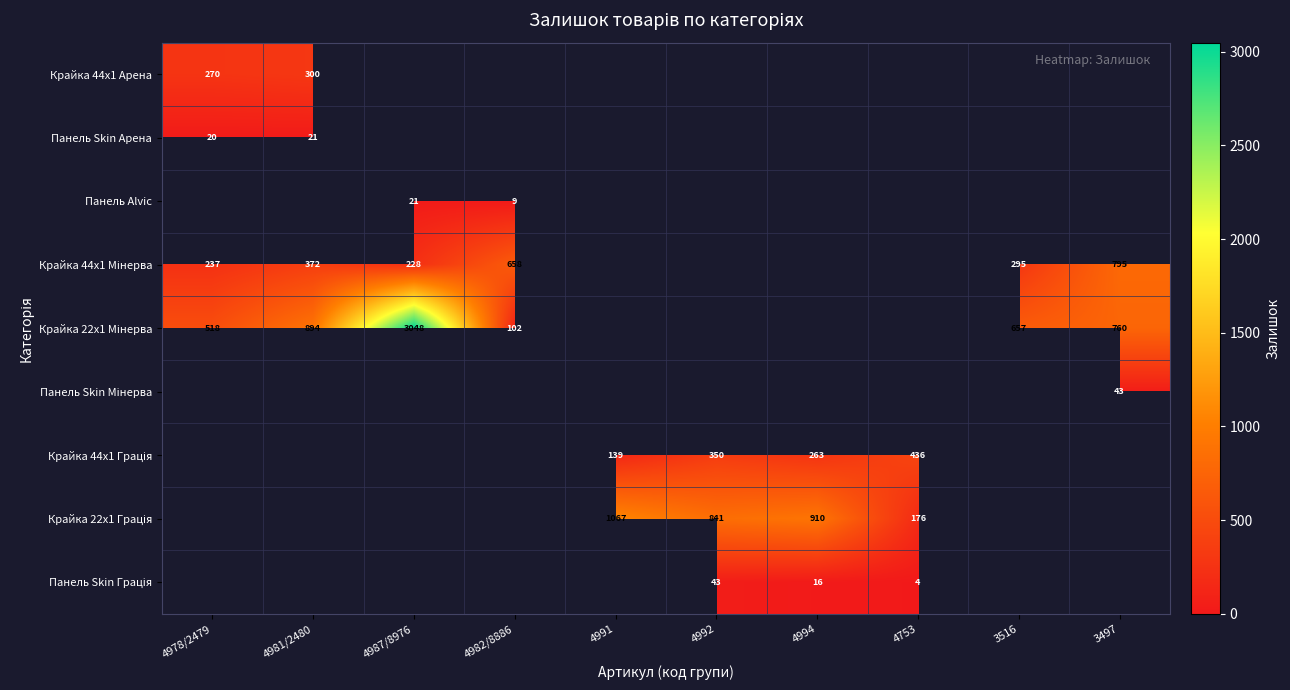

Between 4981/2480 and 4994, which is larger?

4994